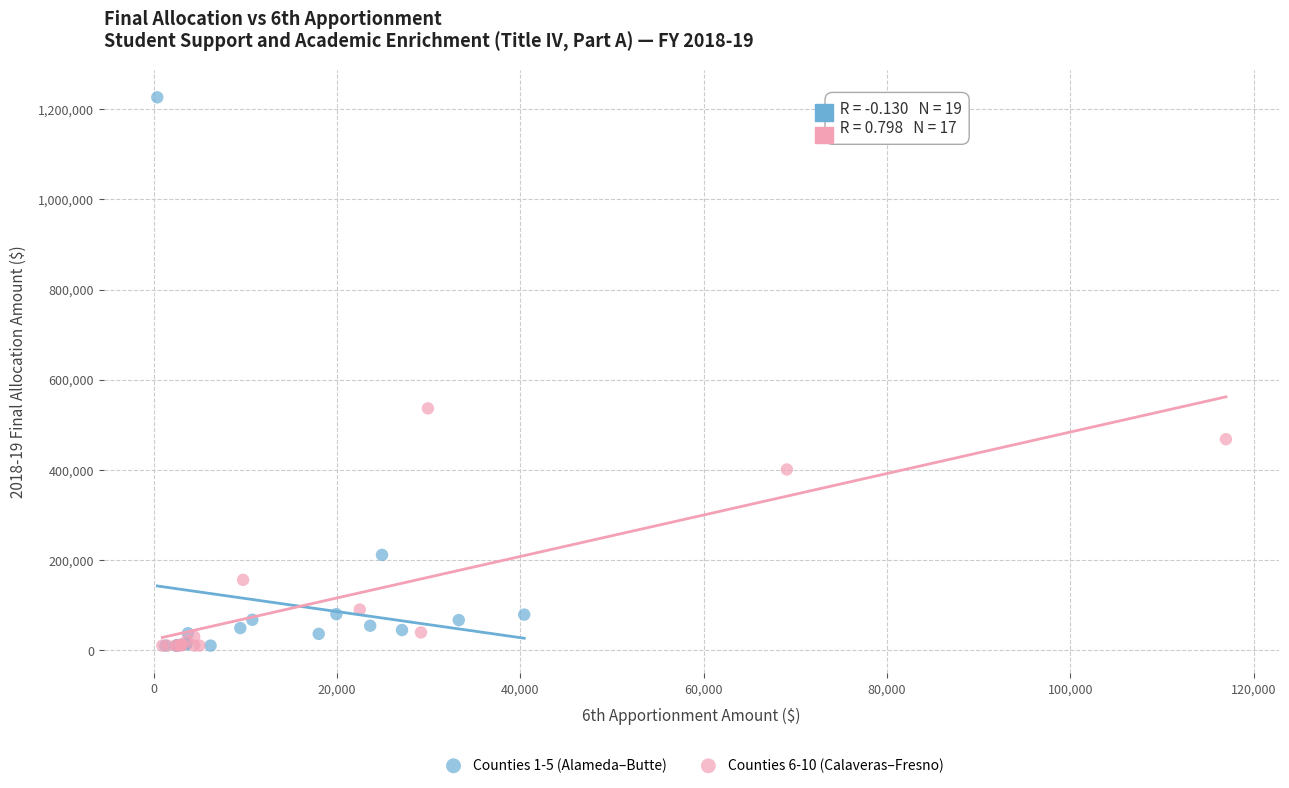

Which series contains the highest Y value?

Counties 1-5 (Alameda–Butte)